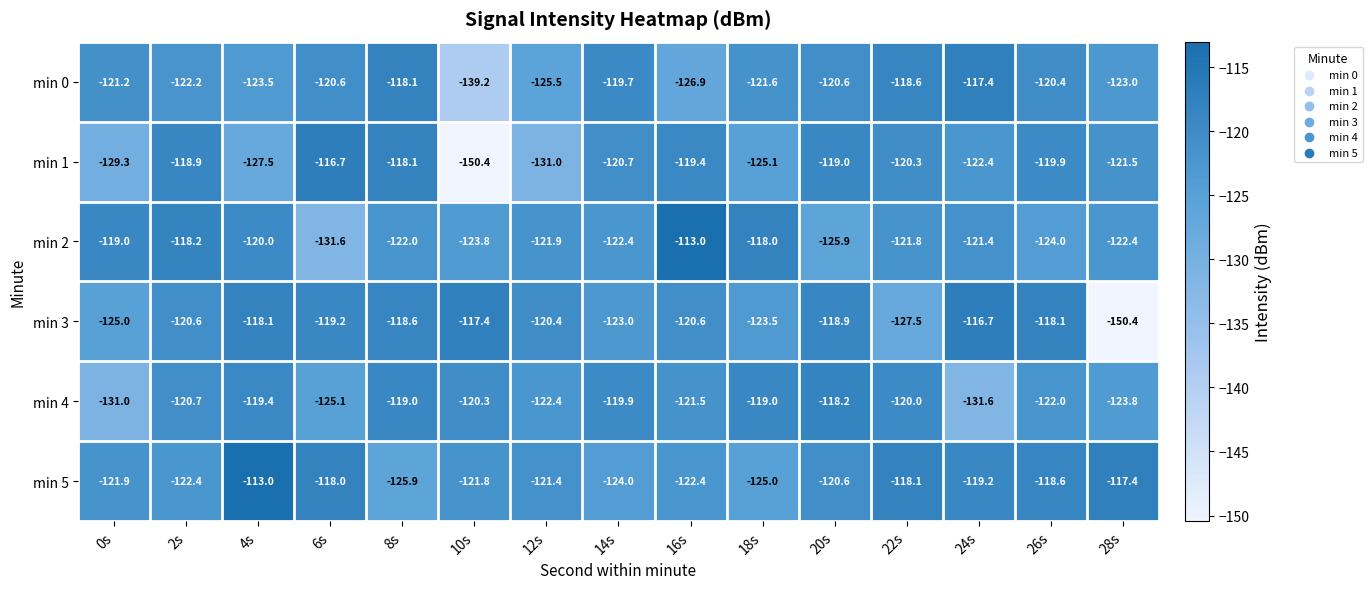

What is the difference between the highest and lowest values at 28s?

33.0